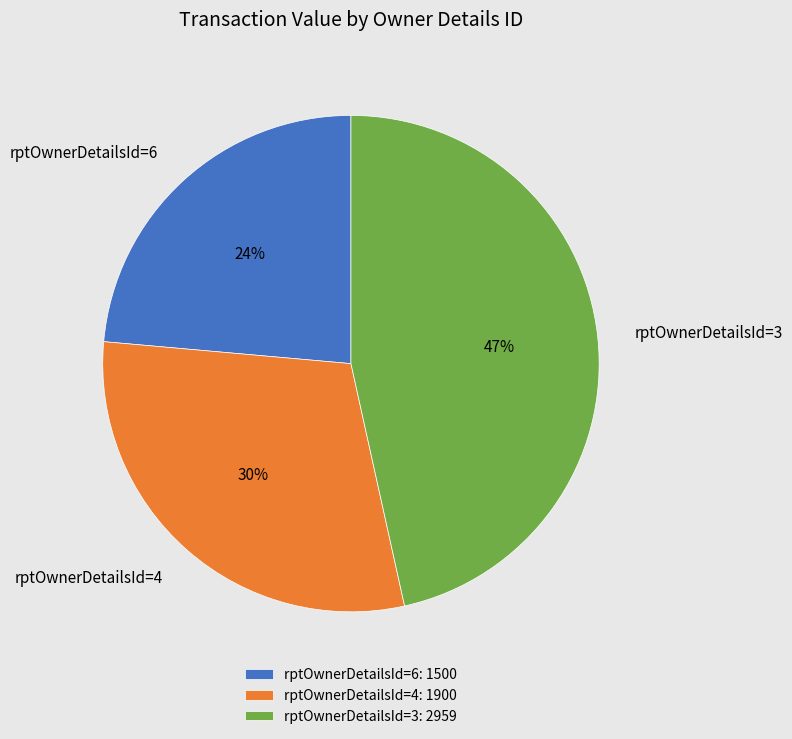

Is it true that rptOwnerDetailsId=3 is 54% of the pie?

False